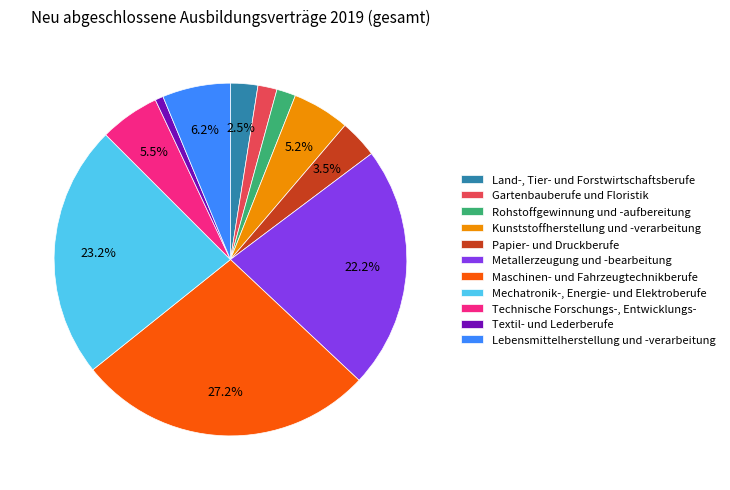

Does Technische Forschungs-, Entwicklungs- represent more than half of the total?

No